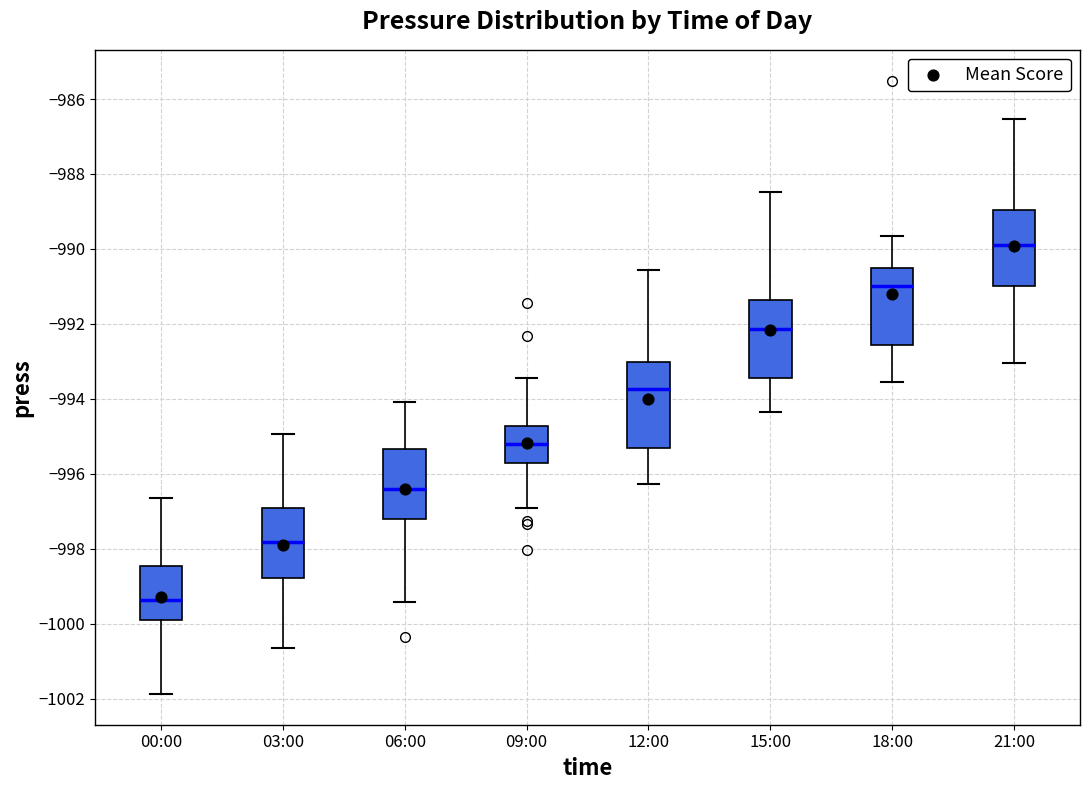

Comparing the boxes themselves (not the whiskers), which one is the tallest?

12:00